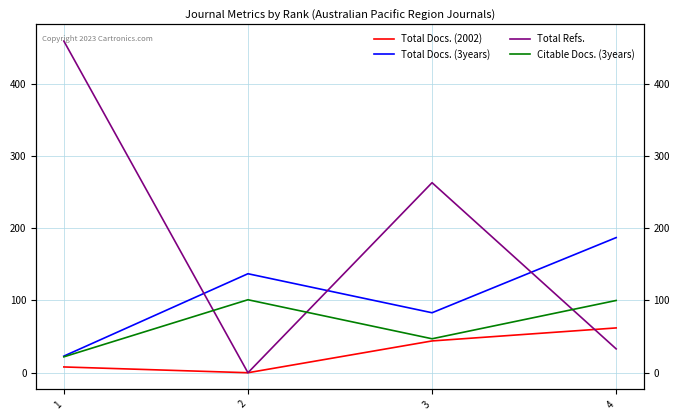

True or false: Total Docs. (2002) and Citable Docs. (3years) cross at least once.

False